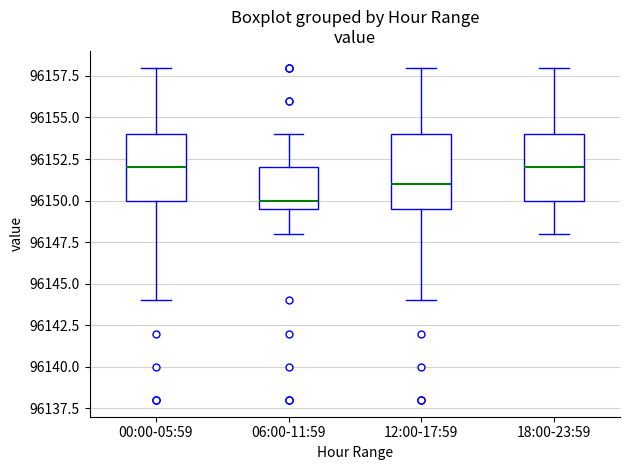

Comparing the boxes themselves (not the whiskers), which one is the tallest?

12:00-17:59